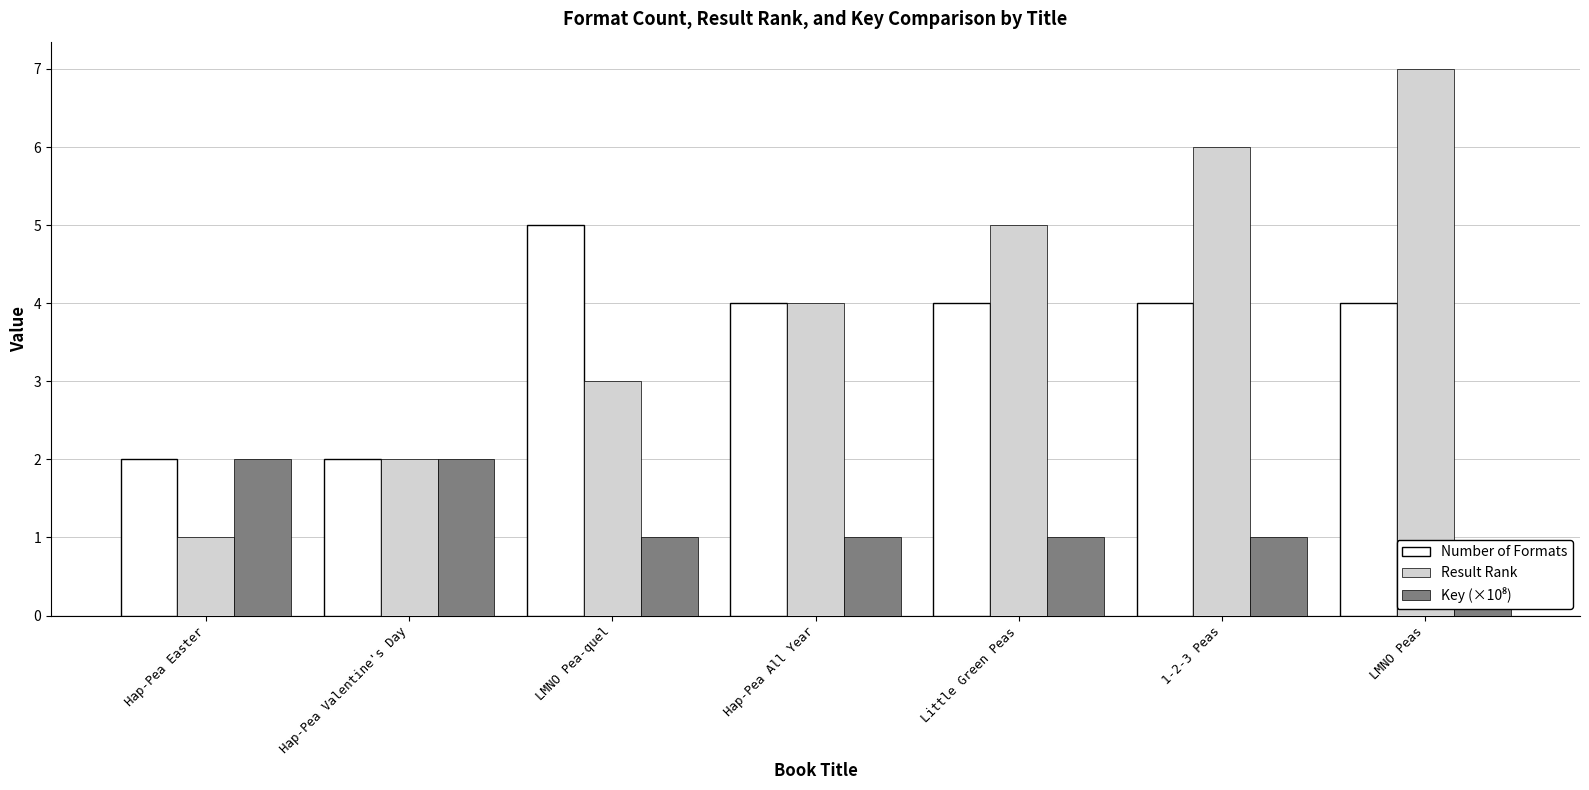

Reading left to right, list all the values displayed in this chart.

Number of Formats: 2.0	2.0	5.0	4.0	4.0	4.0	4.0
Result Rank: 1.0	2.0	3.0	4.0	5.0	6.0	7.0
Key (×10⁸): 2.0	2.0	1.0	1.0	1.0	1.0	0.6